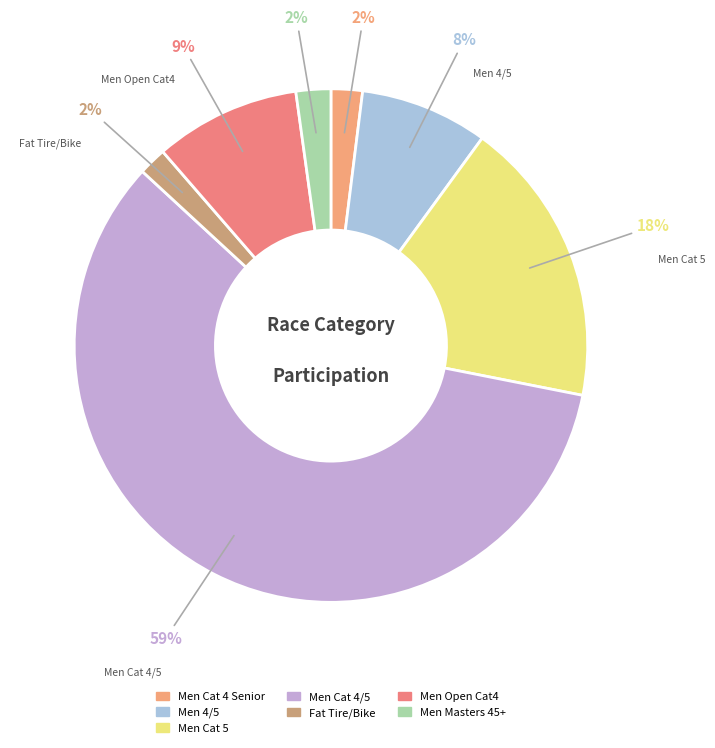

Which slice is the largest?

Men Cat 4/5